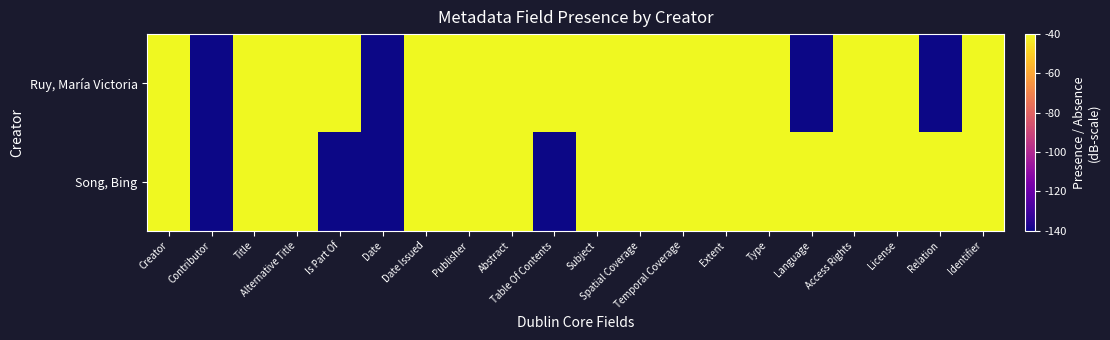

Between Creator and Contributor, which series saw the biggest shift?

Ruy, María Victoria